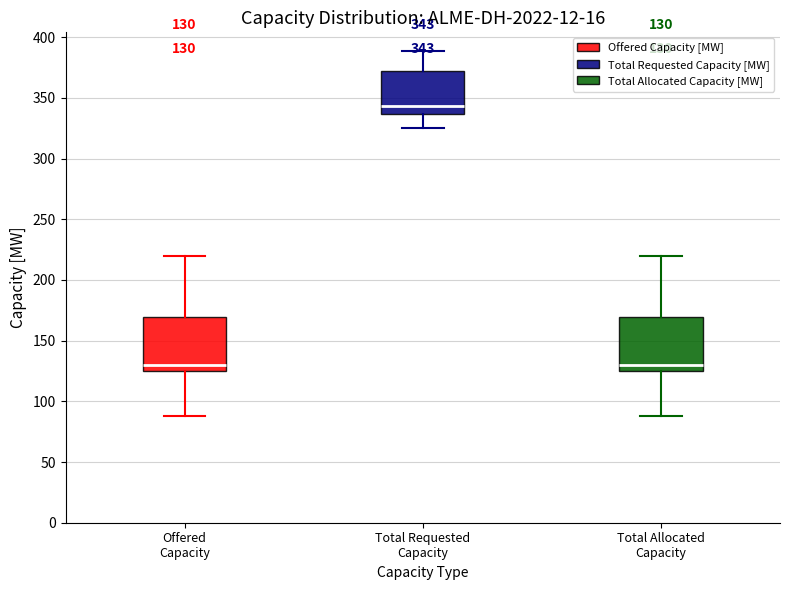

Which box has the highest median line?

Total Requested Capacity